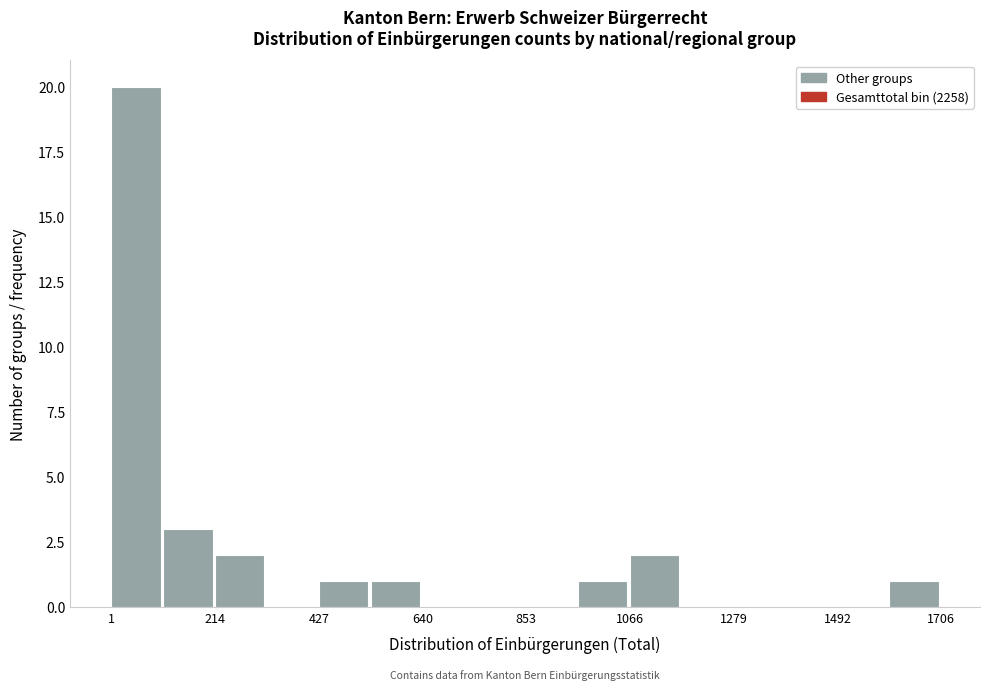

Read against the x-axis, roughly where is the centre of the tallest bar?

50